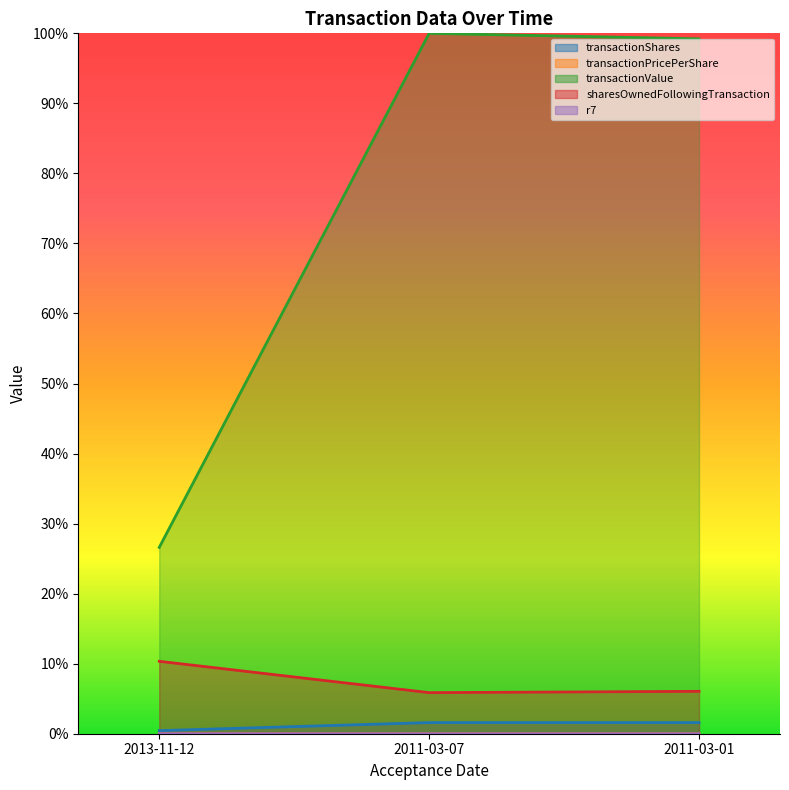

Is it true that transactionPricePerShare equals 0.0 at 2011-03-07?

False